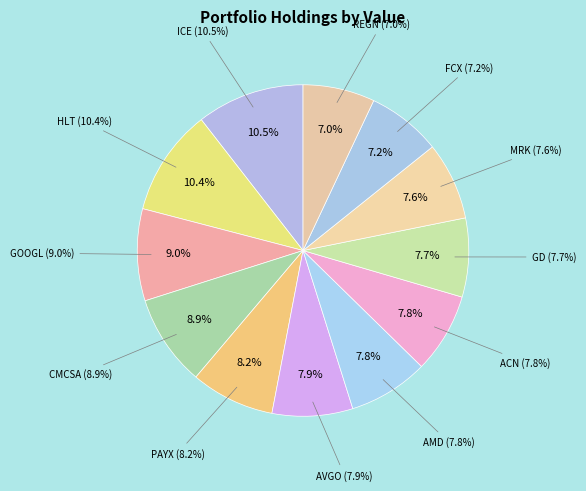

To the nearest percent, what percentage of the pie is REGN?

7%